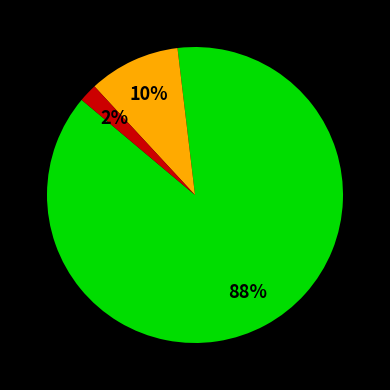

Is there any slice that represents more than half of the pie?

Yes